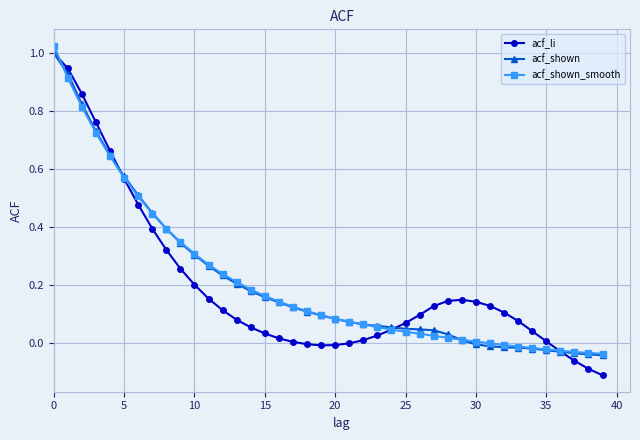

Which series has the widest spread of values?

acf_li